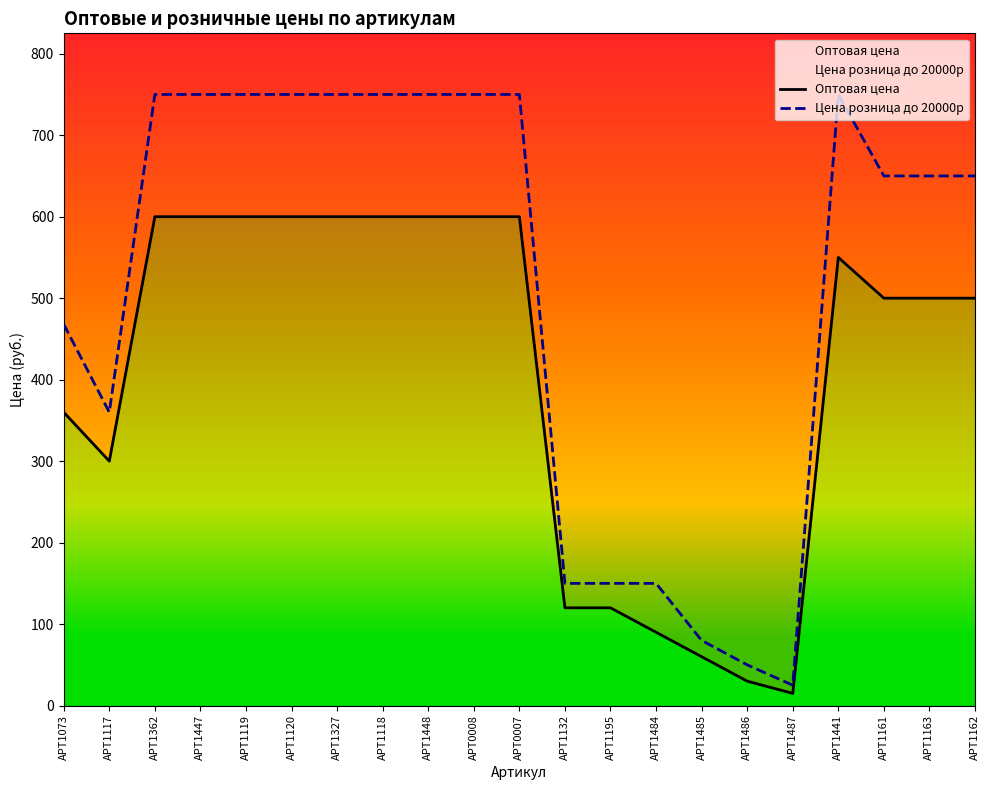

Reading left to right, transcribe all the data shown in this chart.

Оптовая цена: 360	300	600	600	600	600	600	600	600	600	600	120	120	90	60	30	15	550	500	500	500
Цена розница до 20000р: 468	360	750	750	750	750	750	750	750	750	750	150	150	150	80	50	25	750	650	650	650